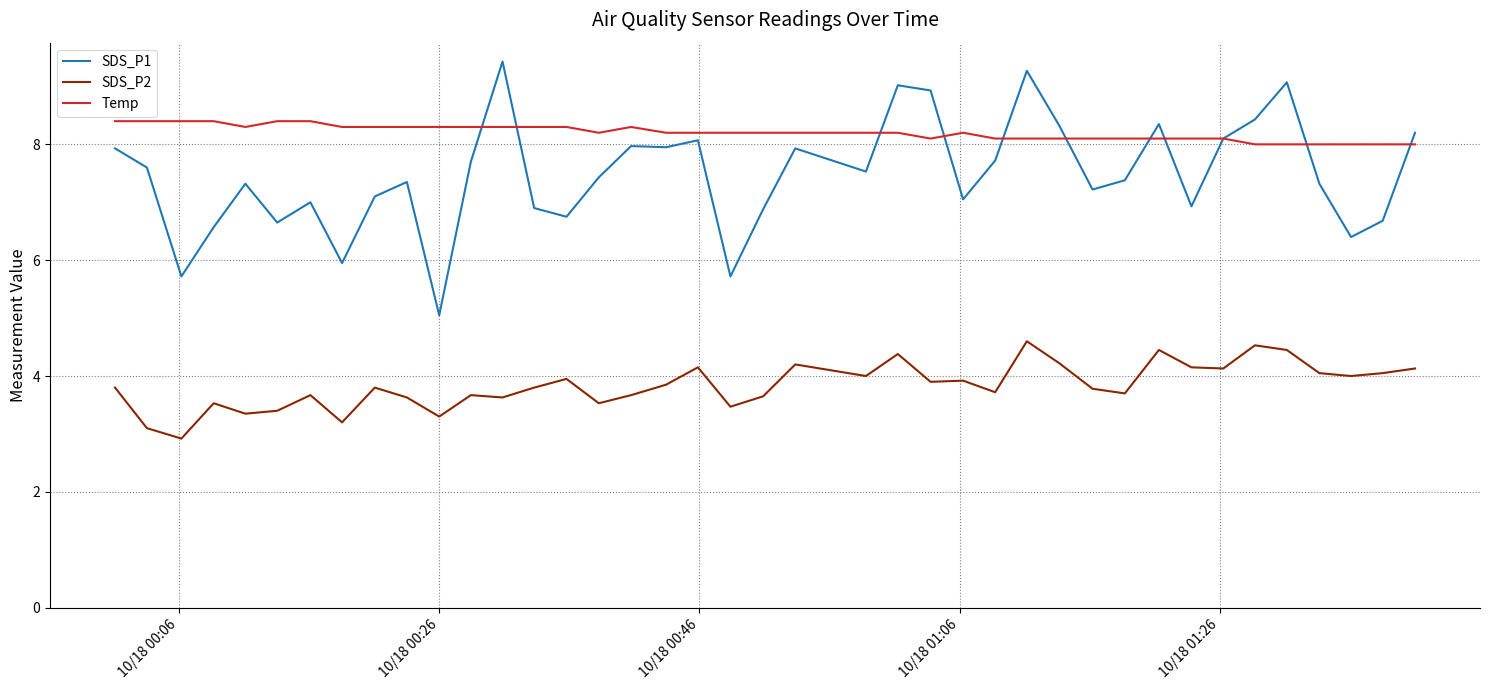

What is the average value of the SDS_P1 series?

7.5